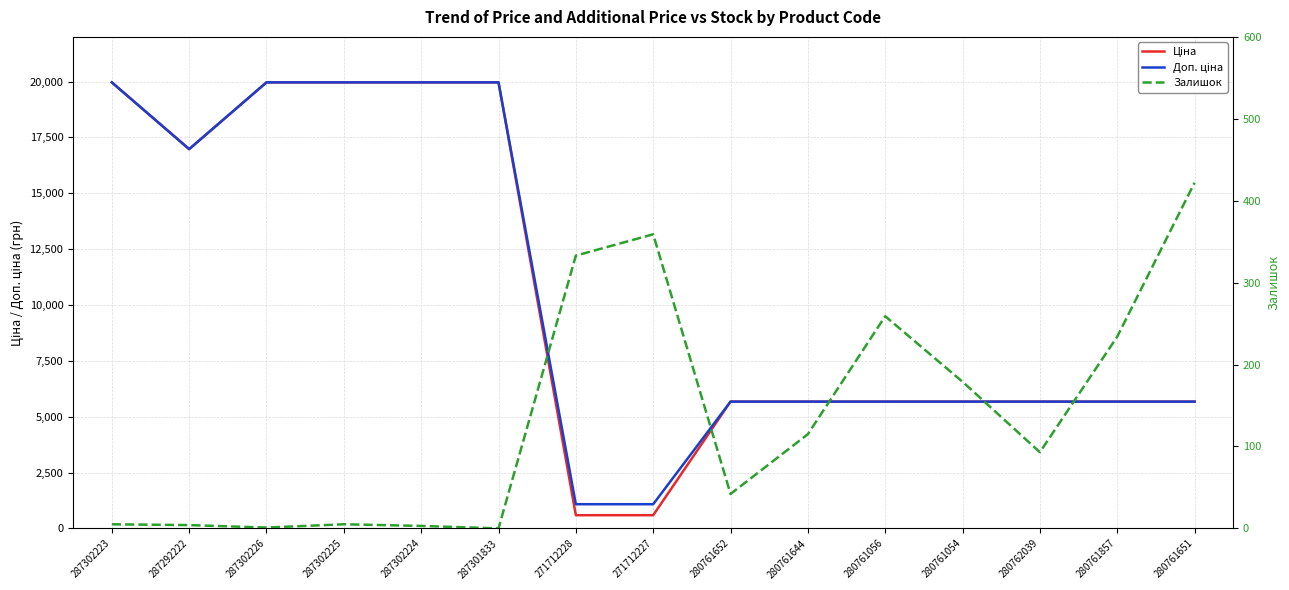

True or false: Ціна and Доп. ціна cross at least once.

False